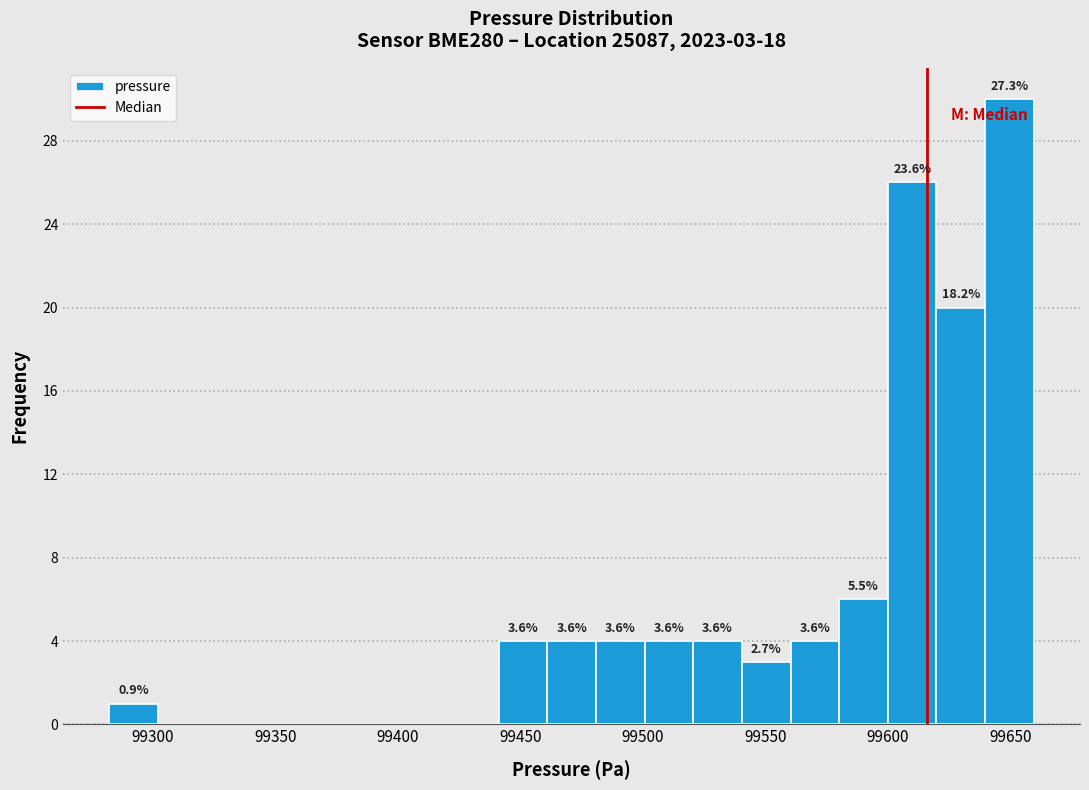

Around what value on the x-axis is the tallest bar? Give the approximate position of its centre, as read against the axis.

99650